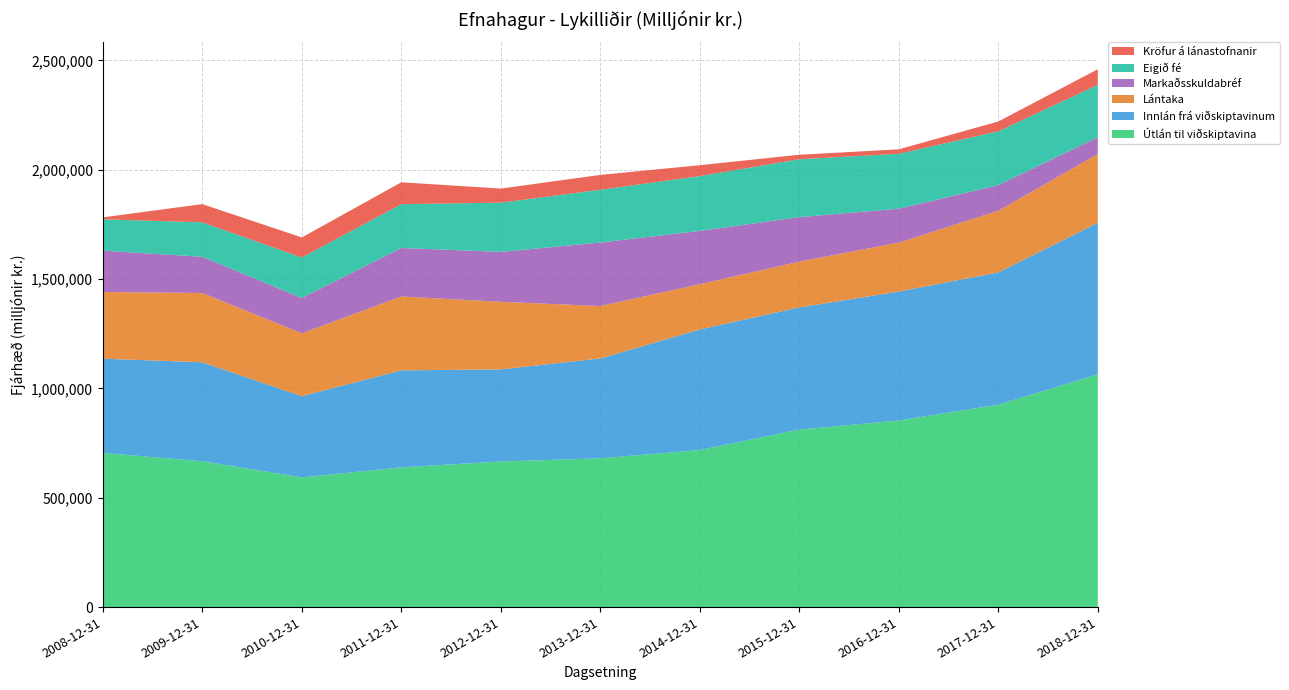

Reading left to right, what are all the values shown in this chart?

Útlán til viðskiptavina: 705182	667122	592954	639130	666087	680468	718355	811549	853417	925636	1064532
Innlán frá viðskiptavinum: 431006	452655	371558	443590	421058	456662	551435	559051	589725	605158	693043
Lántaka: 305056	316734	287823	337902	309265	239642	207028	209344	223944	281874	314412
Markaðsskuldabréf: 189121	165721	161559	221848	228208	290595	243589	203684	154892	117310	77058
Eigið fé: 143285	157592	184866	200244	225166	241359	250803	264531	251231	246057	239610
Kröfur á lánastofnanir: 8845	83129	91882	100133	64349	67916	49789	20791	20408	44866	71385